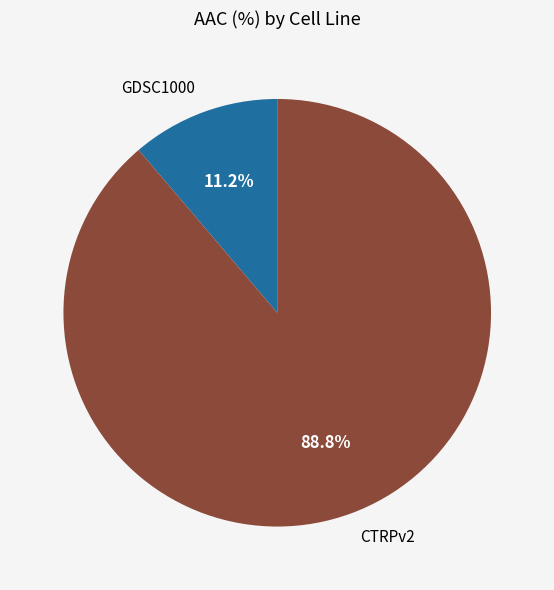

Is the sum of GDSC1000 and CTRPv2 greater than half?

Yes